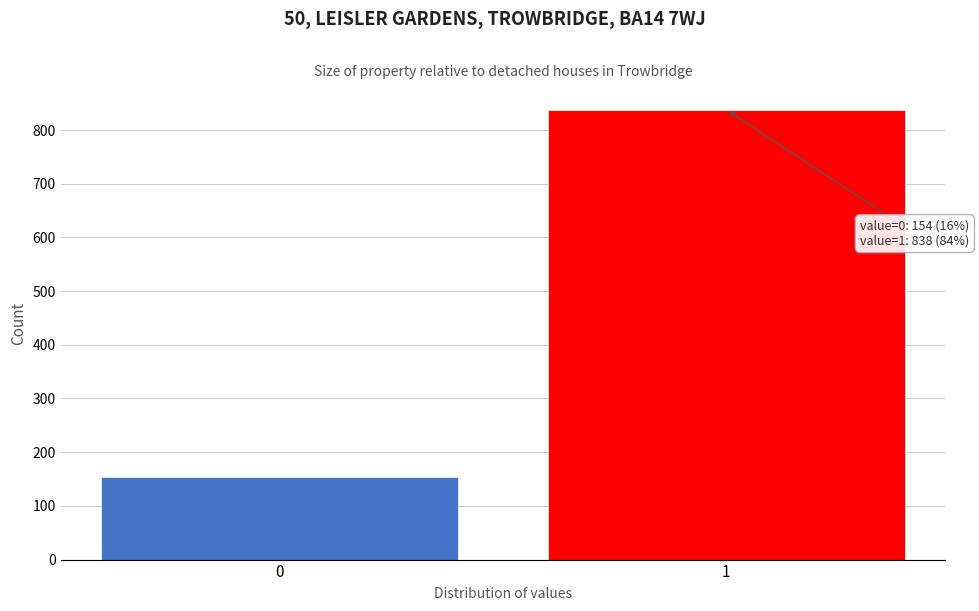

Reading left to right, list all the values displayed in this chart.

0=154	1=838